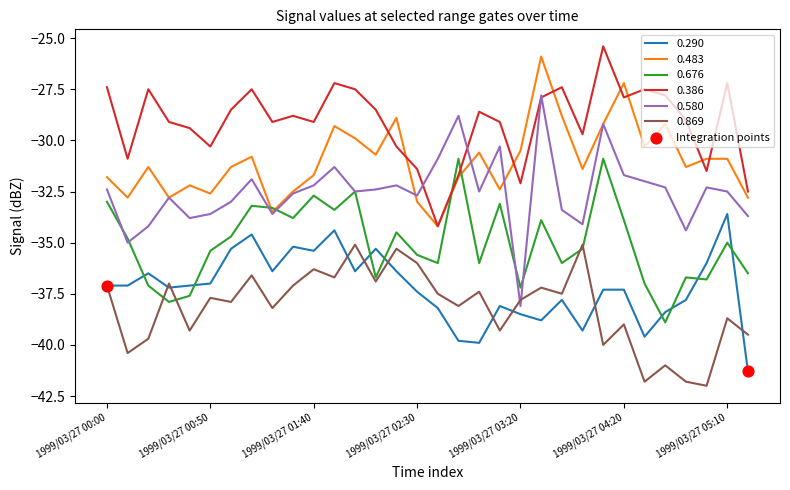

Which series has the largest range (max minus min)?

0.580